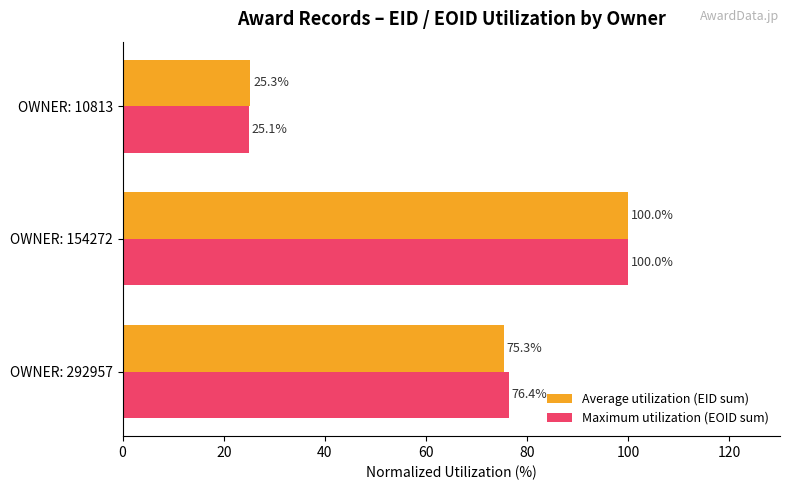

Which series has the largest total across all categories?

Maximum utilization (EOID sum)